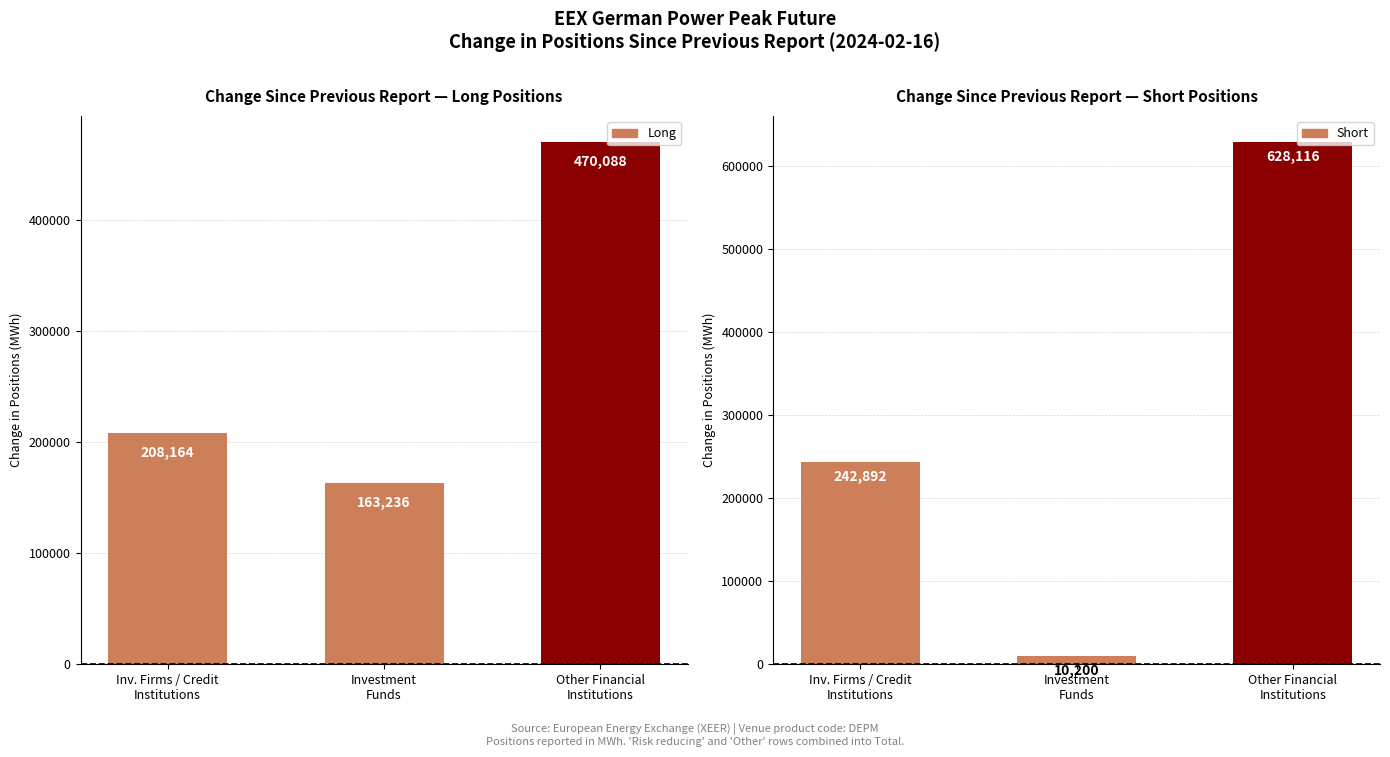

Which series has the widest spread of values?

Short